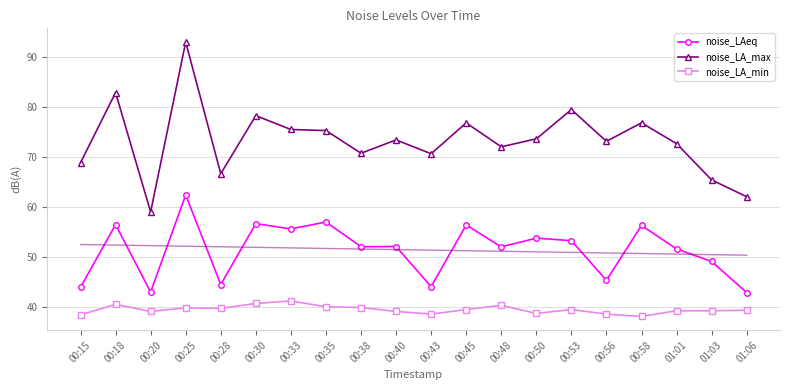

How many data points in noise_LA_max are less than 73?

9